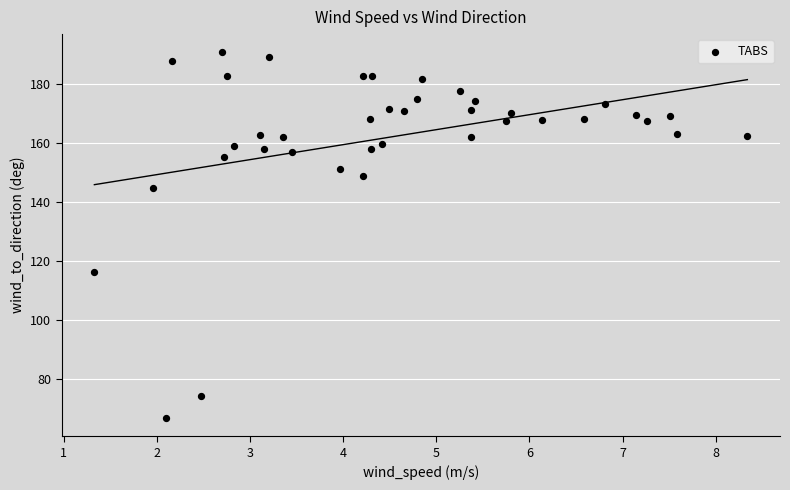

What is the range of Y values (max minus min)?

124.2